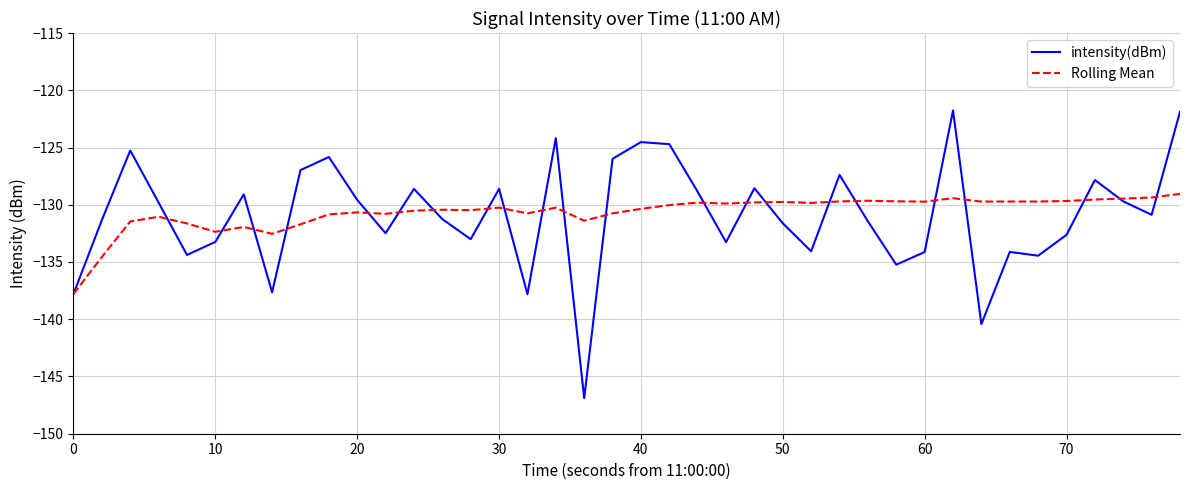

Does the chart have visible grid lines?

Yes